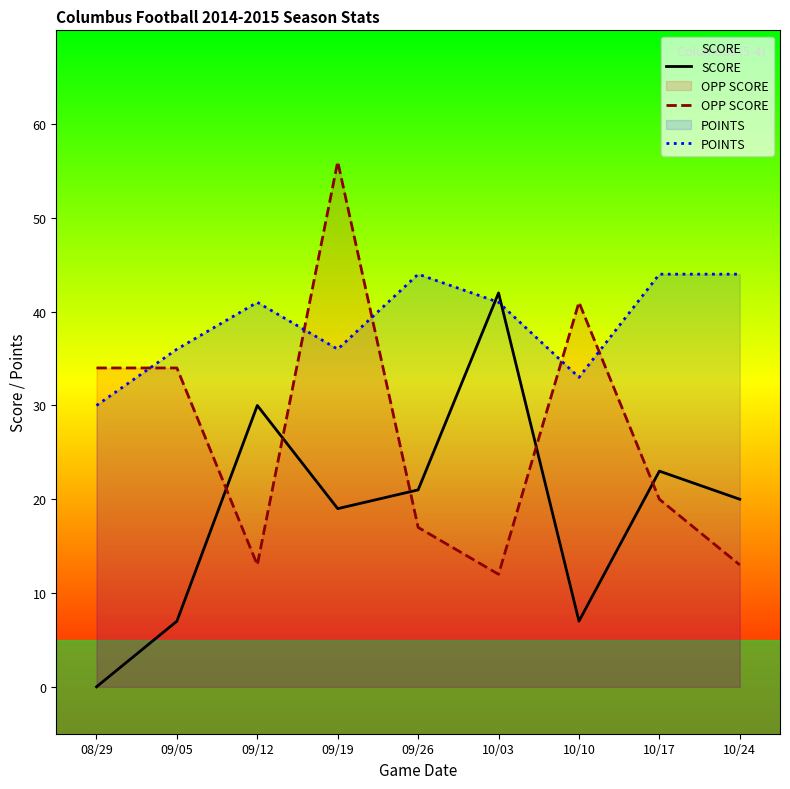

At which label does OPP SCORE reach its minimum?

10/03